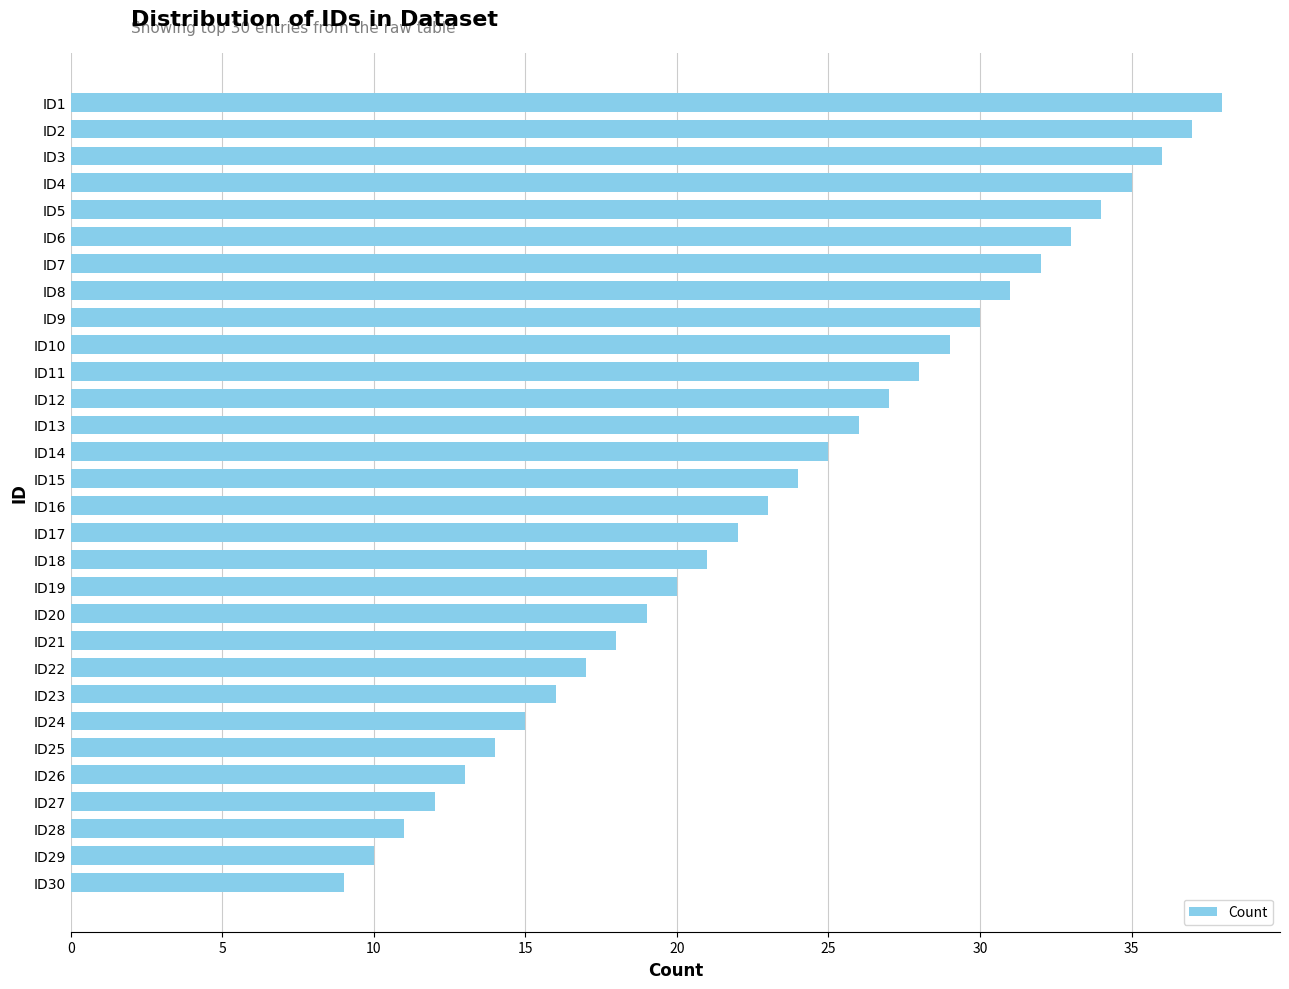

The value at ID5 is 34. True or false?

True